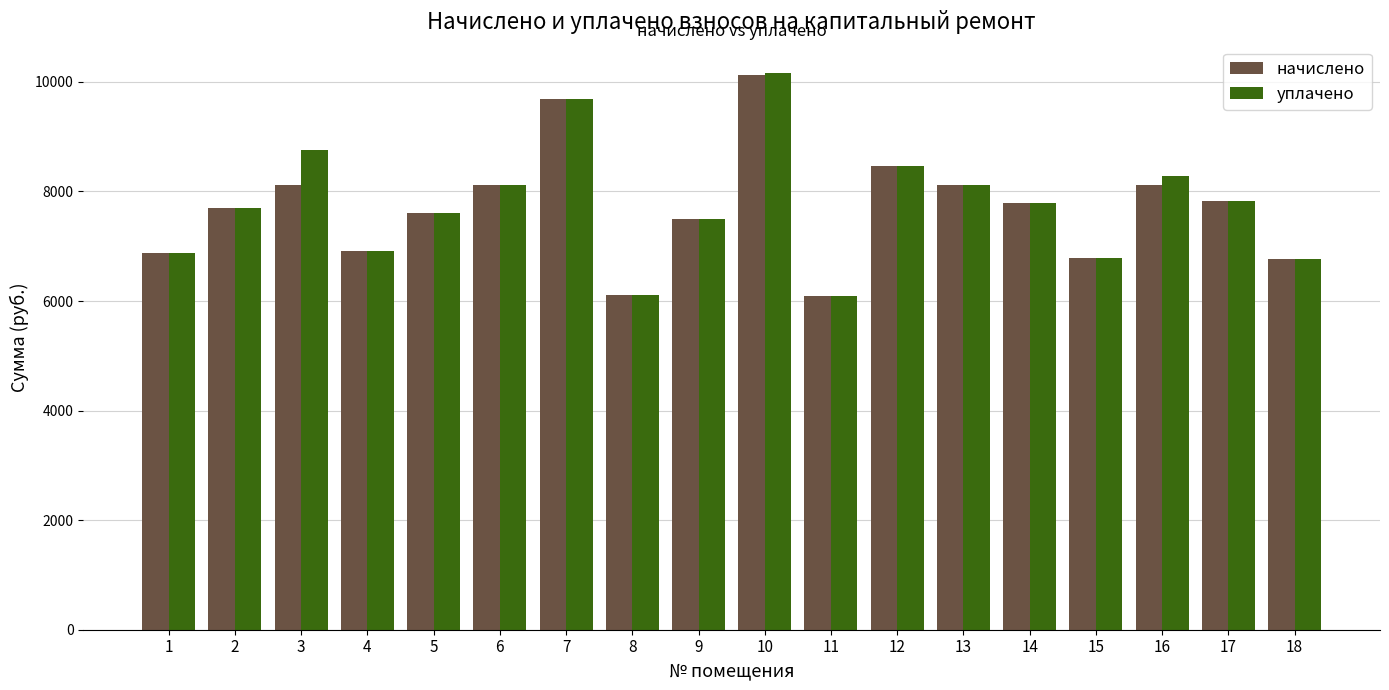

What is the greatest value displayed?

10154.1